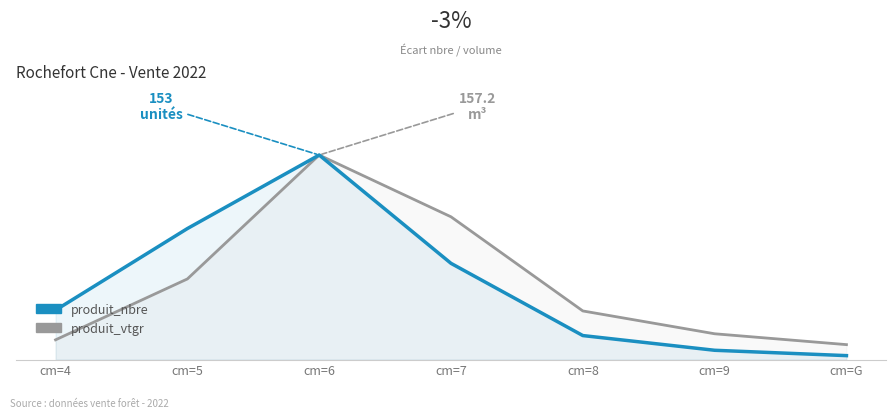

True or false: produit_nbre and produit_vtgr intersect in this chart.

False